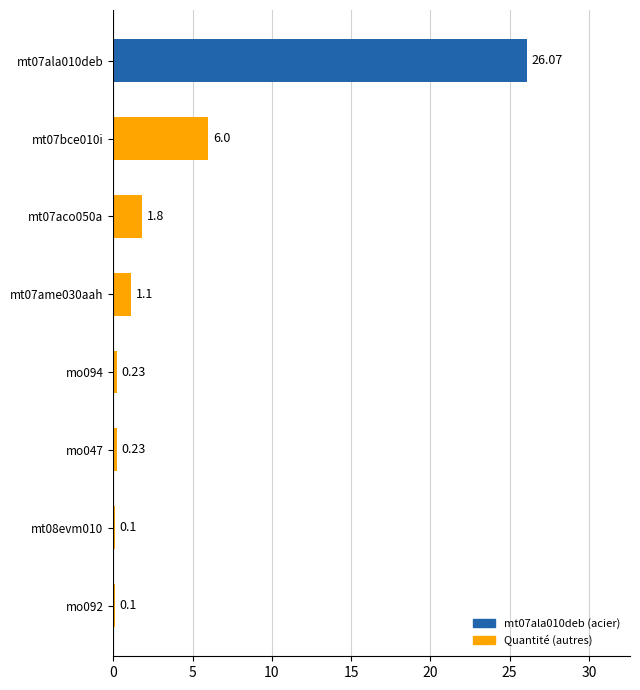

At which label is the value closest to 13?

mt07bce010i